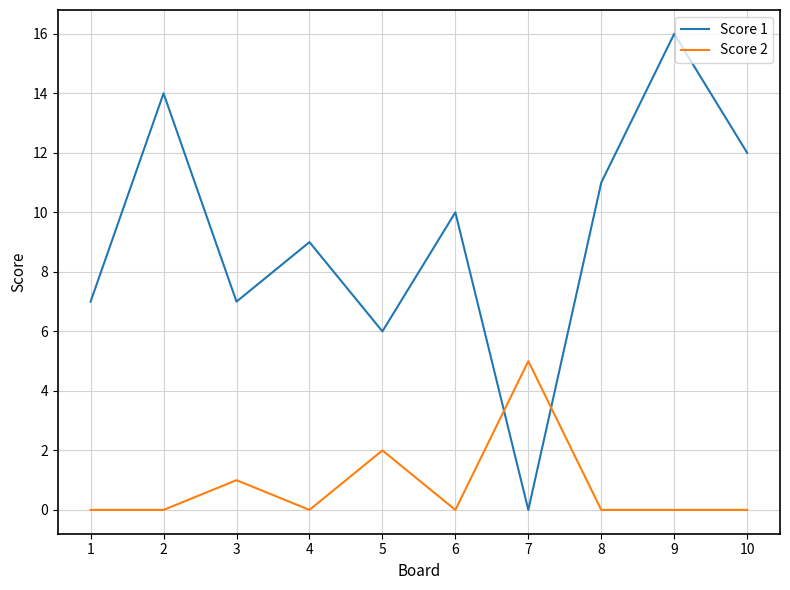

Where is Score 2 nearest to the value 2?

5